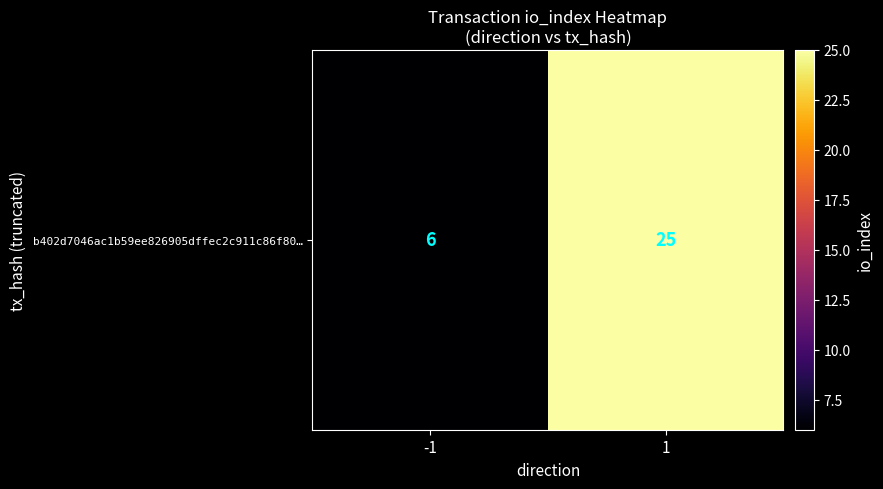

List the labels in order of value, smallest first.

-1, 1